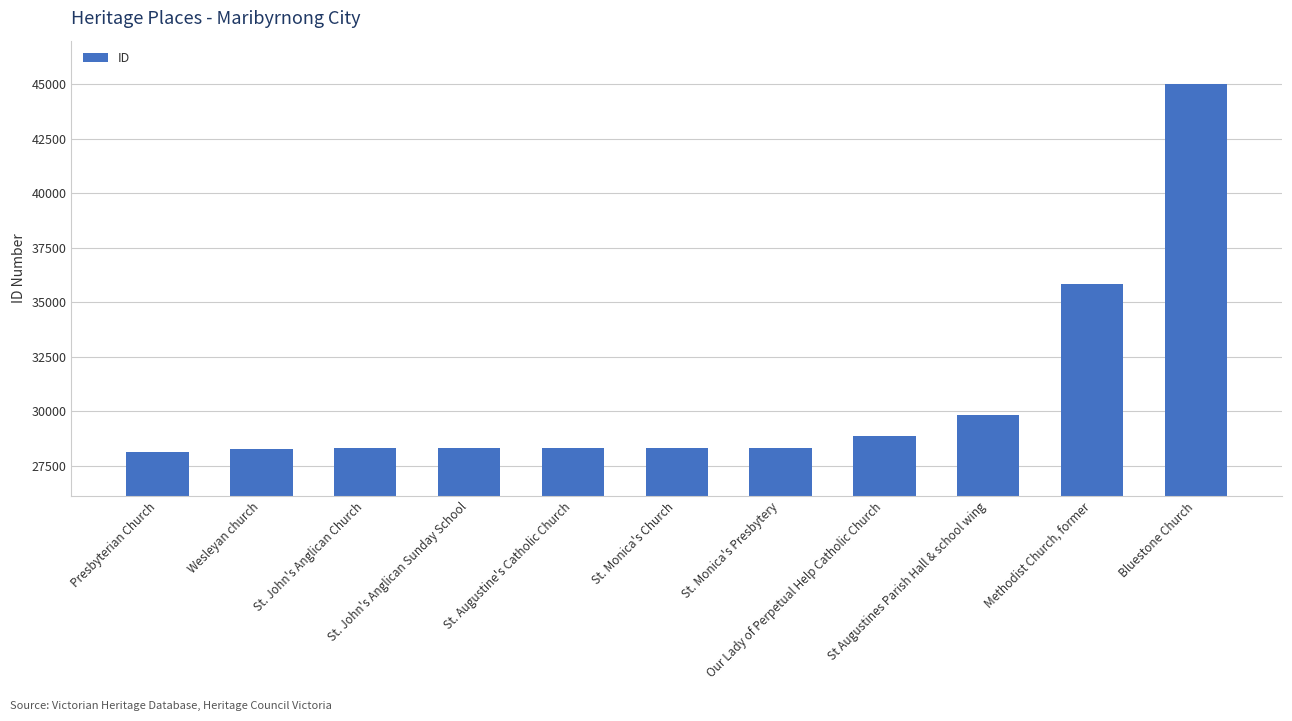

What value does the data have at St. Monica's Church?

28339